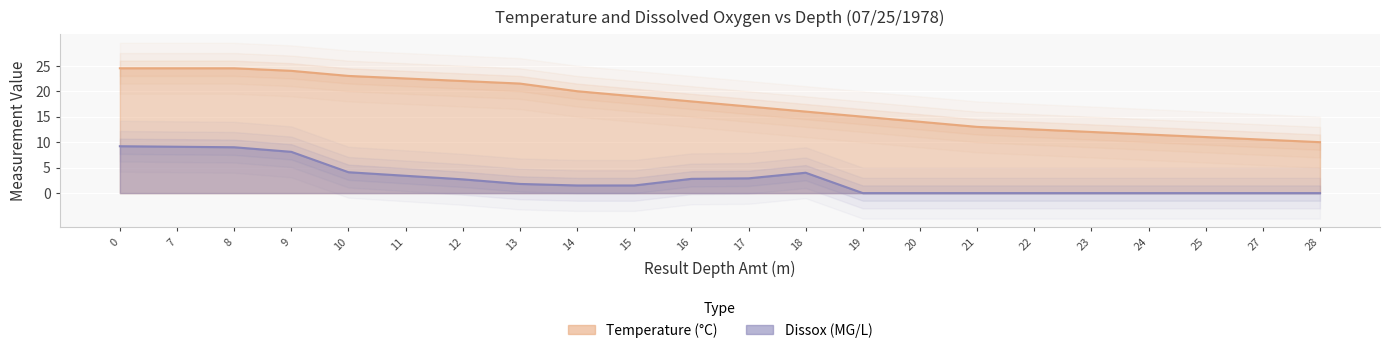

Where is Dissox nearest to the value 4?

18